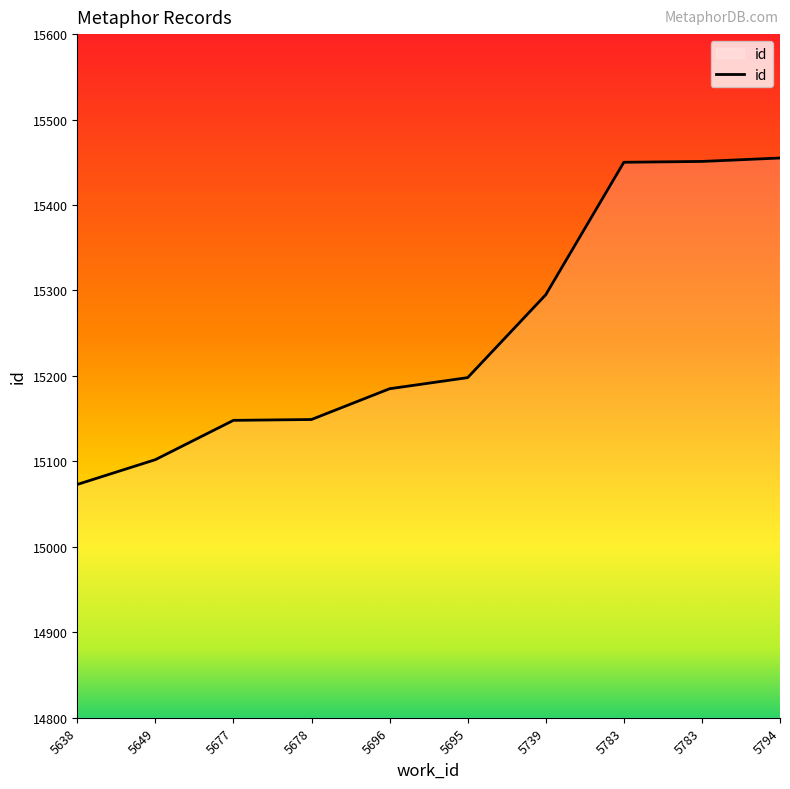

What is the value of the 3rd point from the left?

15148